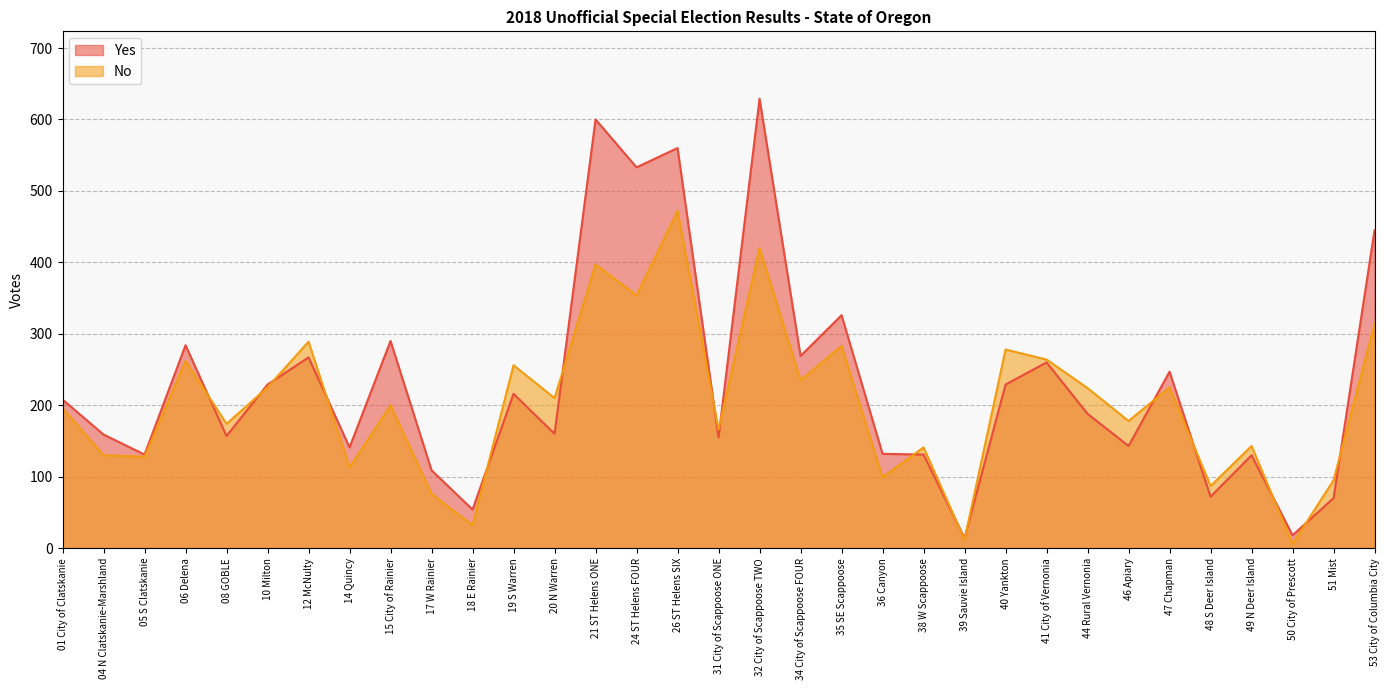

What is the difference between the second highest and minimum values in the Yes series?

586